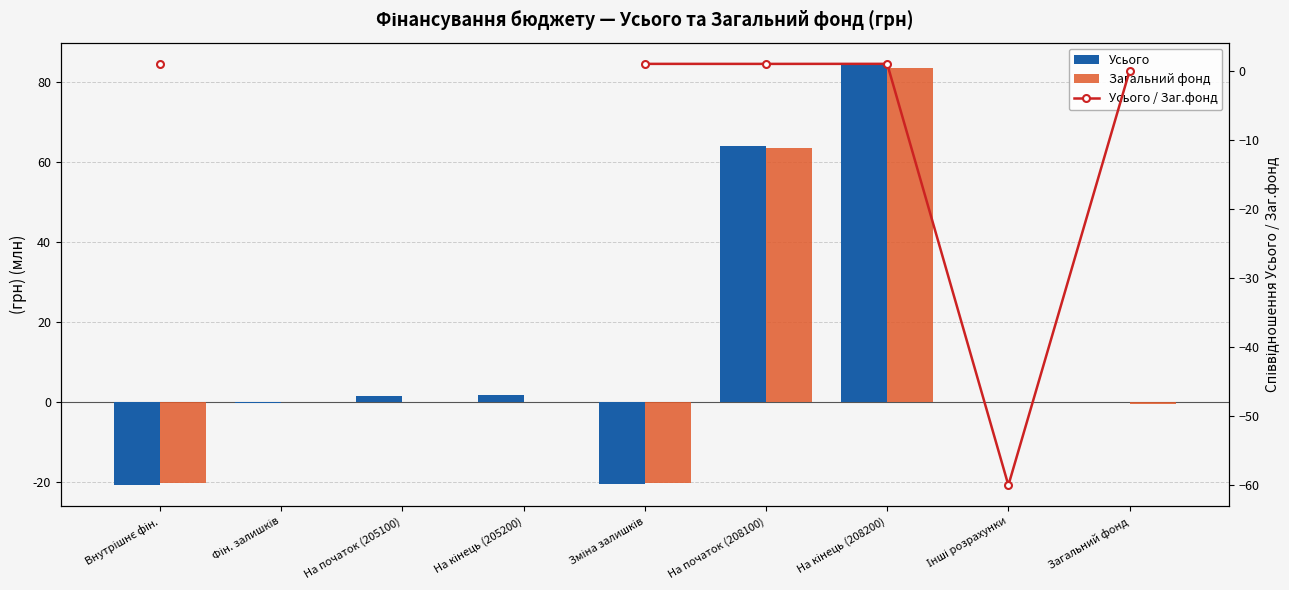

Which series has the largest range (max minus min)?

Усього